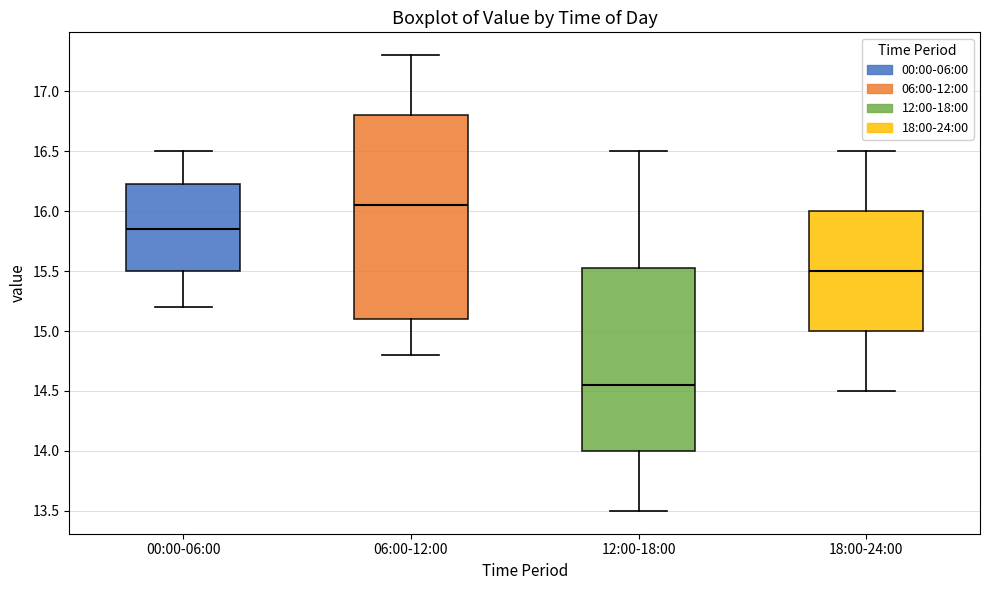

Reading left to right, transcribe this box plot: for each box, give where its median line is, the range the box spans, and where its two whiskers end, as read against the y-axis. The values are not printed on the chart, so give them approximately, as read against the axis.

00:00-06:00: median 15.85, box 15.50 to 16.25, whiskers 15.20 to 16.50
06:00-12:00: median 16.05, box 15.10 to 16.80, whiskers 14.80 to 17.30
12:00-18:00: median 14.55, box 14.00 to 15.55, whiskers 13.50 to 16.50
18:00-24:00: median 15.50, box 15.00 to 16.00, whiskers 14.50 to 16.50